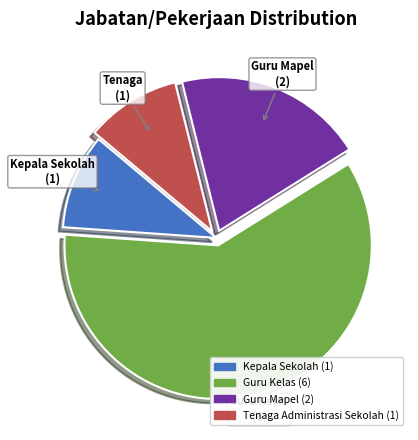

Is there a majority slice in this chart?

Yes